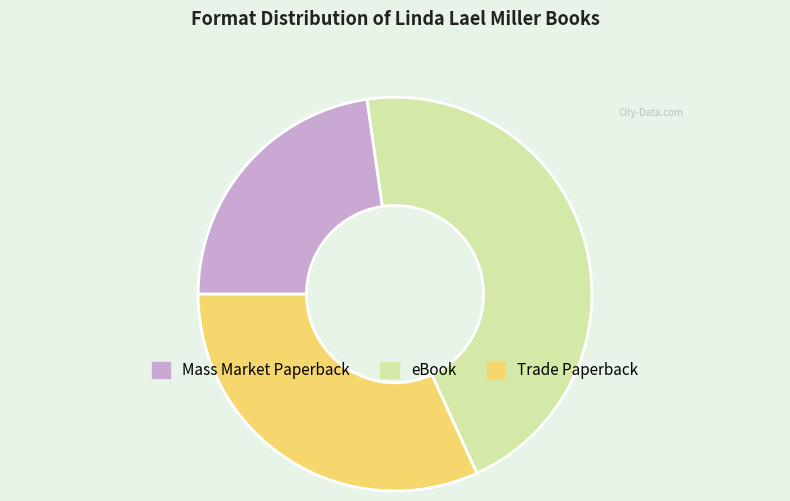

What is the ratio of the value at Trade Paperback to the value at Mass Market Paperback?

1.4